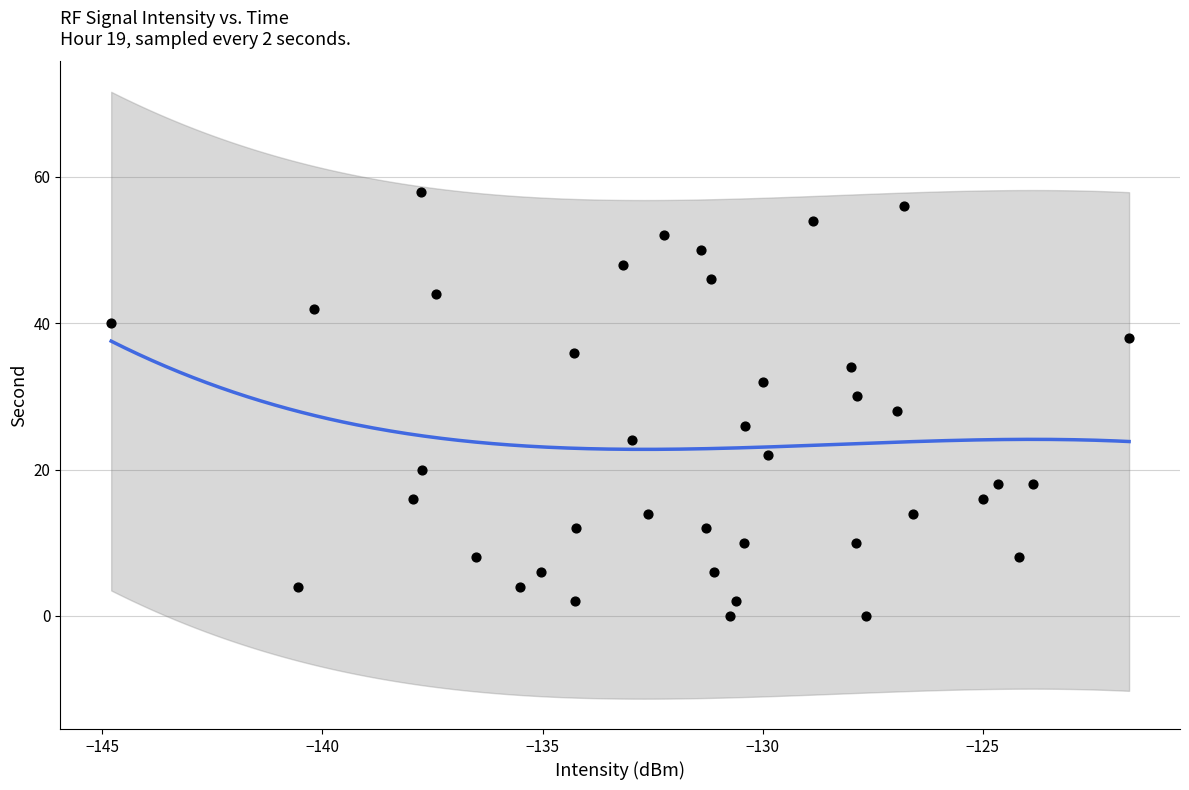

What is the range of Y values (max minus min)?

58